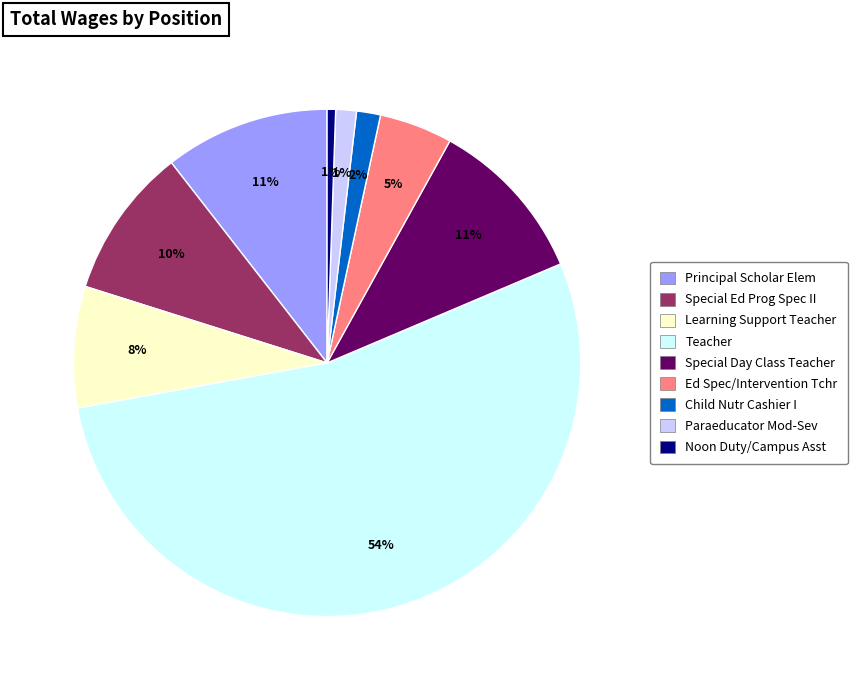

Between Learning Support Teacher and Child Nutr Cashier I, which is larger?

Learning Support Teacher